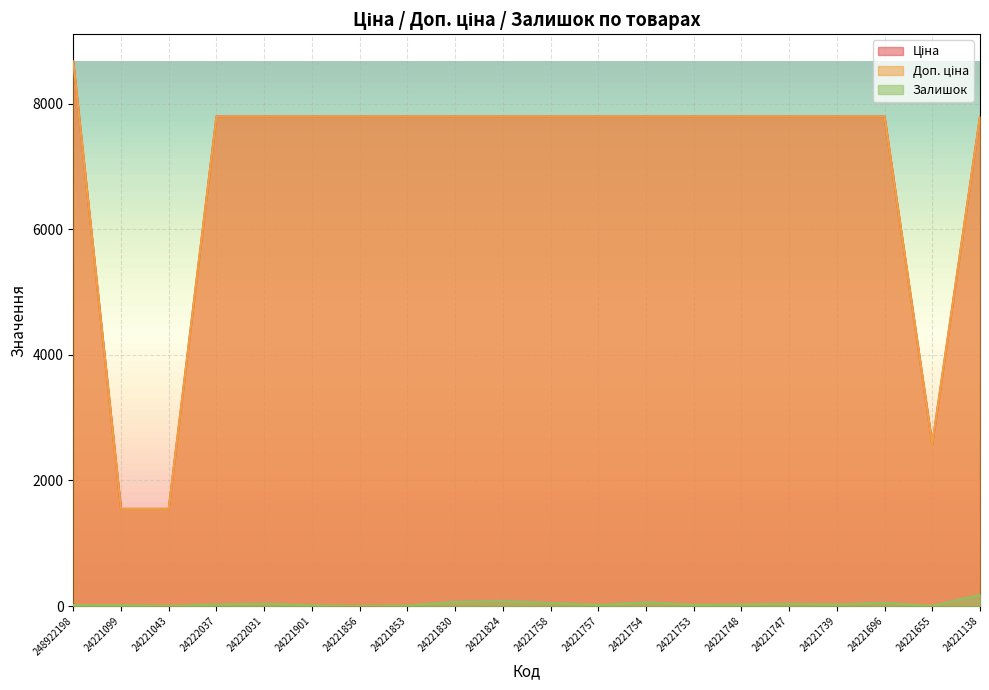

Reading left to right, what are all the values shown in this chart?

Ціна: 8669.7	1547.7	1547.7	7792.9	7792.9	7792.9	7792.9	7792.9	7792.9	7792.9	7792.9	7792.9	7792.9	7792.9	7792.9	7792.9	7792.9	7792.9	2578.7	7792.9
Доп. ціна: 8669.7	1548.0	1548.0	7792.9	7792.9	7792.9	7792.9	7792.9	7792.9	7792.9	7792.9	7792.9	7792.9	7792.9	7792.9	7792.9	7792.9	7792.9	2579.0	7792.9
Залишок: 15.0	16.0	4.0	27.0	39.0	13.0	0.0	10.0	68.0	81.0	52.0	19.0	62.0	21.0	26.0	40.0	25.0	55.0	3.0	178.0